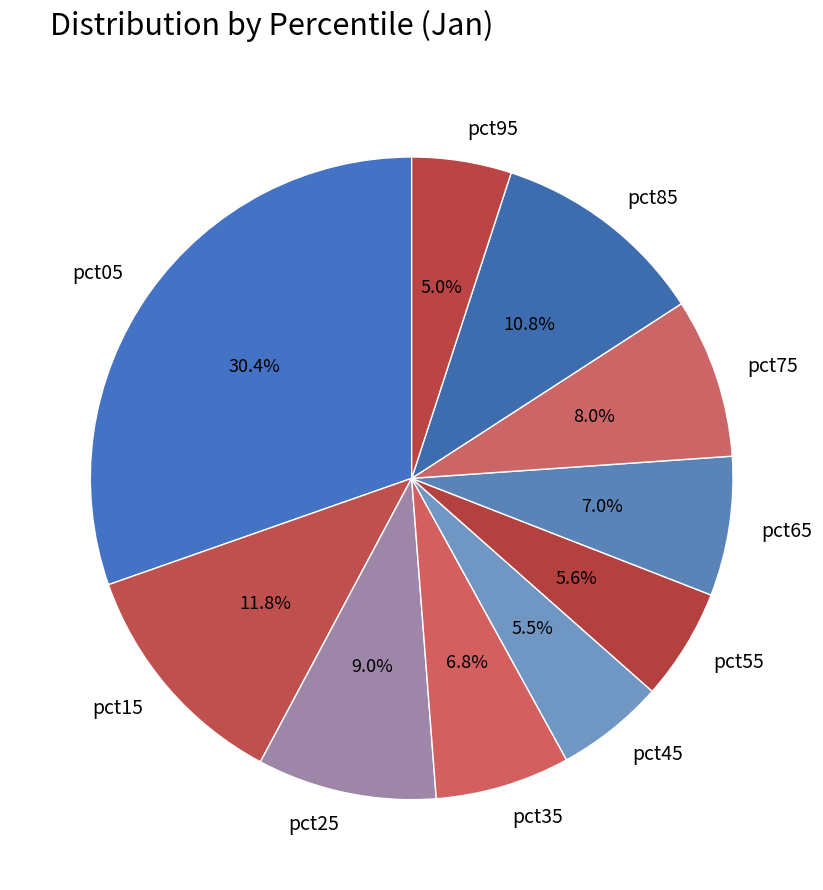

Which slice is the largest?

pct05